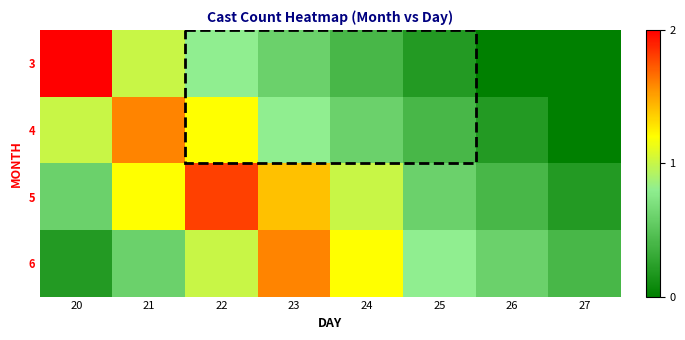

How many data points does each series have?

8